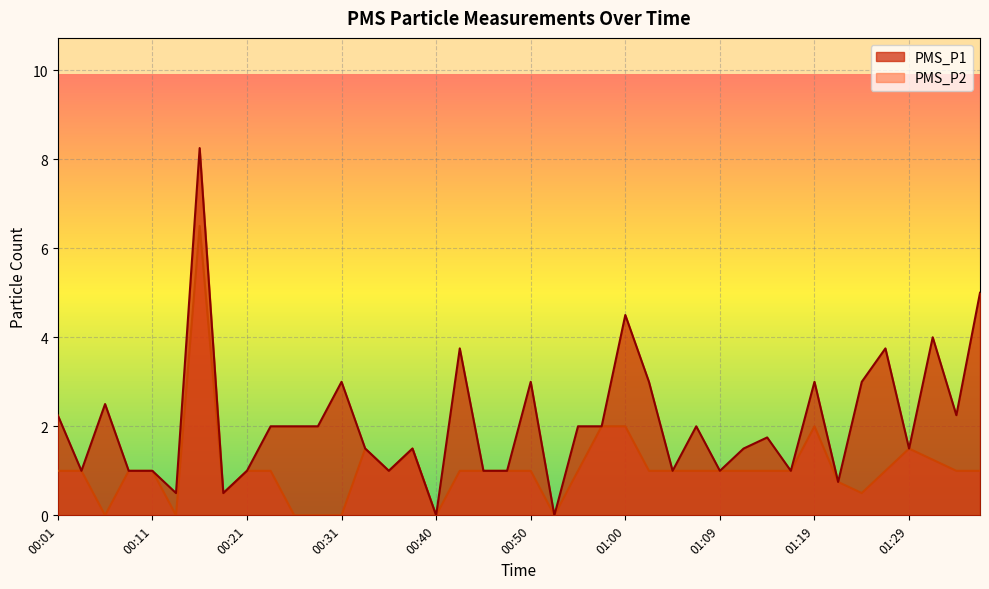

At which category is the sum across all series the highest?

00:16